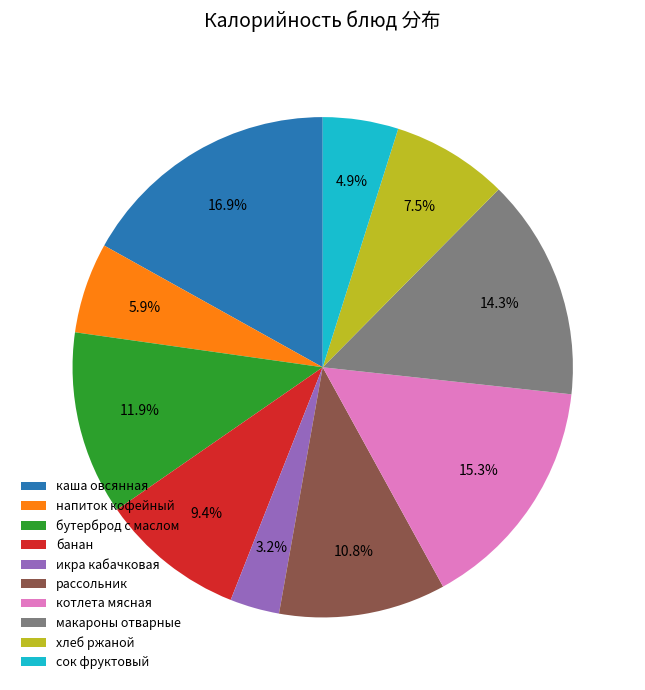

To the nearest percent, what is the average slice percentage?

10%